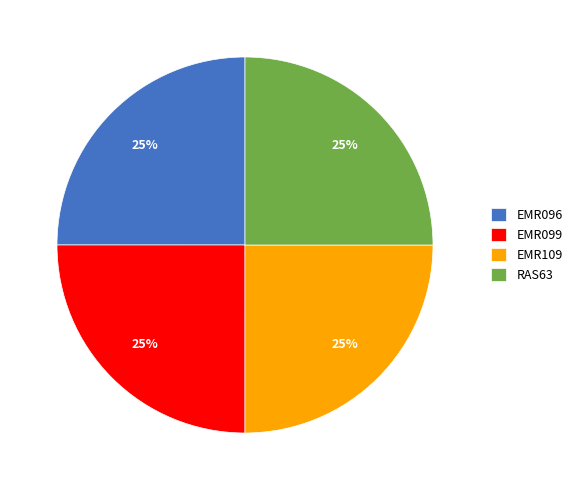

What is the ratio of the value at EMR109 to the value at EMR096?

1.0